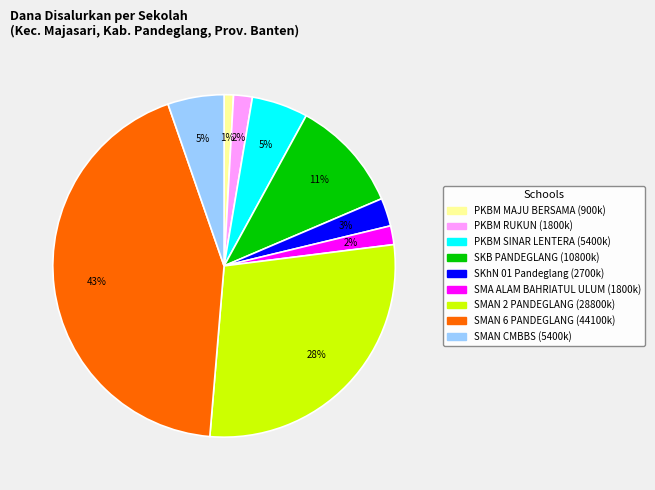

To the nearest percent, what is the combined percentage of SKhN 01 Pandeglang and PKBM MAJU BERSAMA?

4%